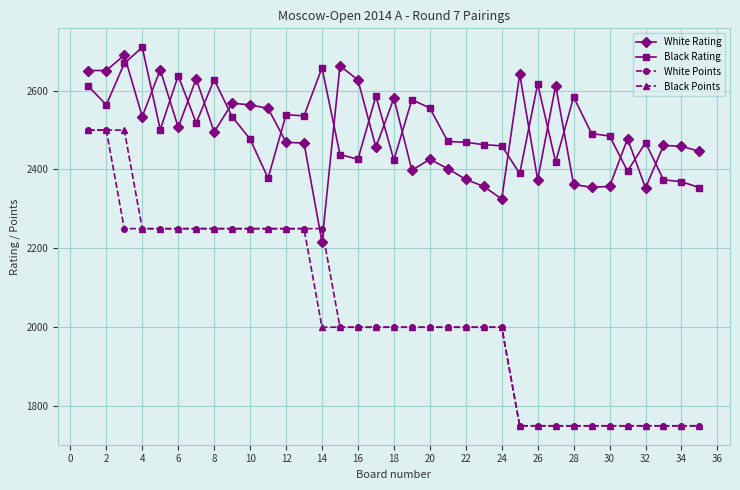

True or false: Black Rating and Black Points intersect in this chart.

False